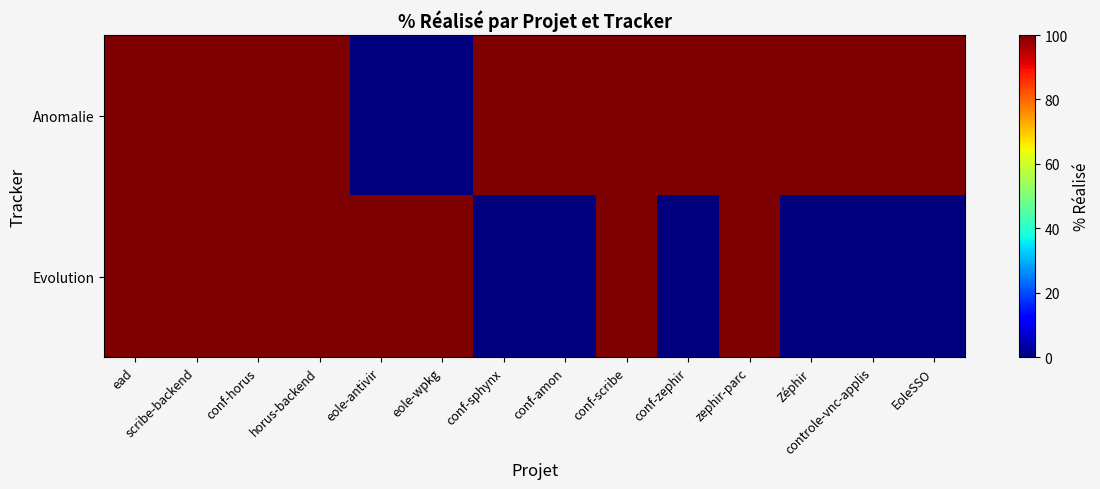

Which series has the largest total across all categories?

Anomalie